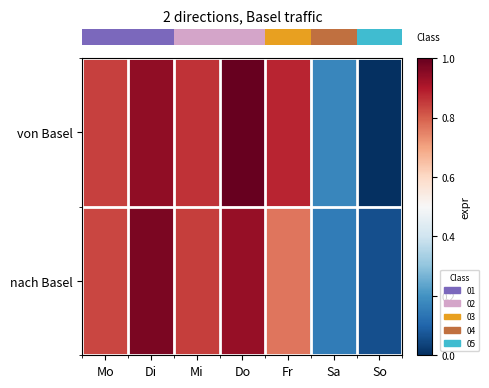

Between Sa and Di, which is larger?

Di